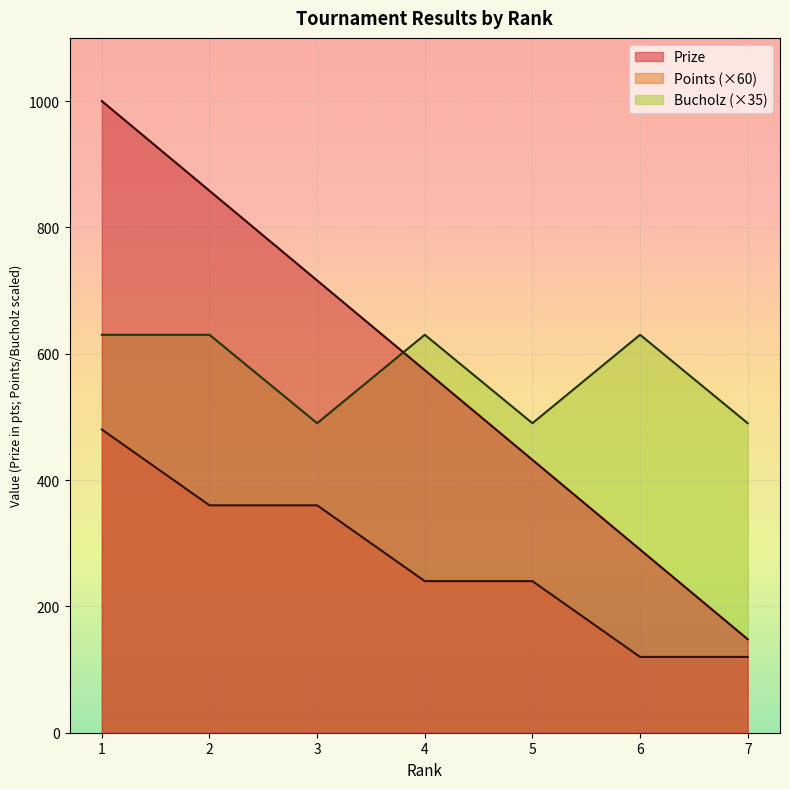

At which label does Bucholz reach its peak?

1